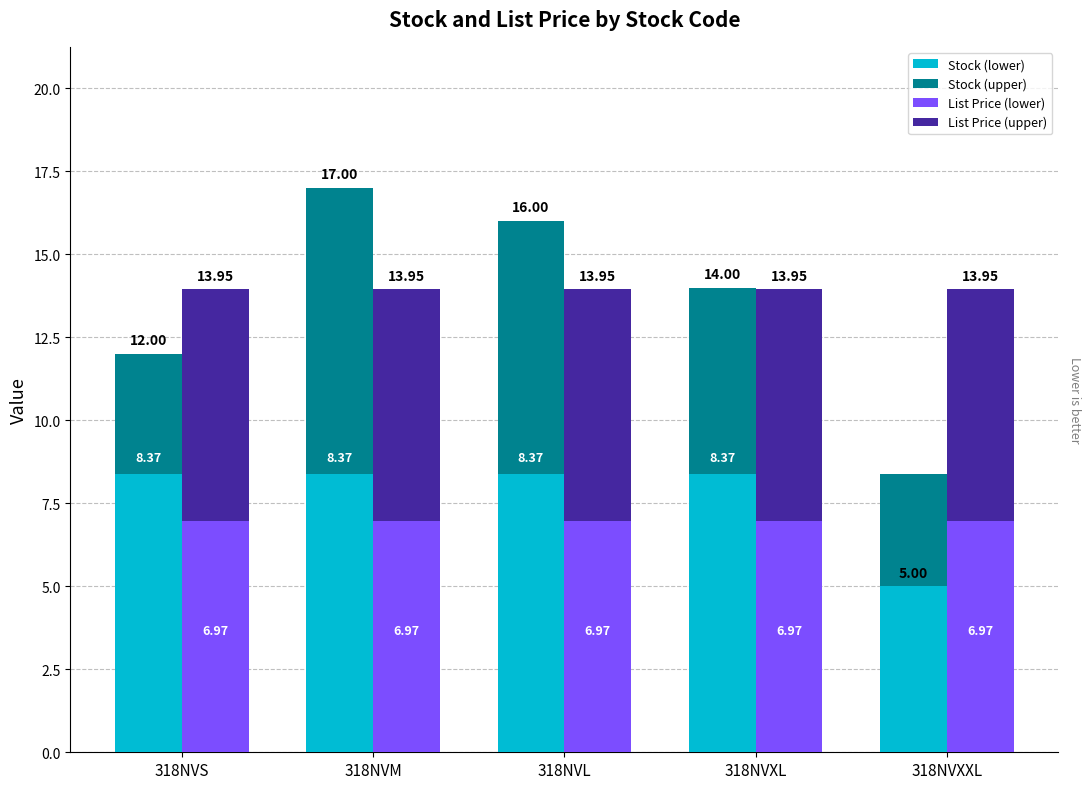

List the series in order of their peak value, highest first.

Stock (upper), Stock (lower), List Price (lower), List Price (upper)